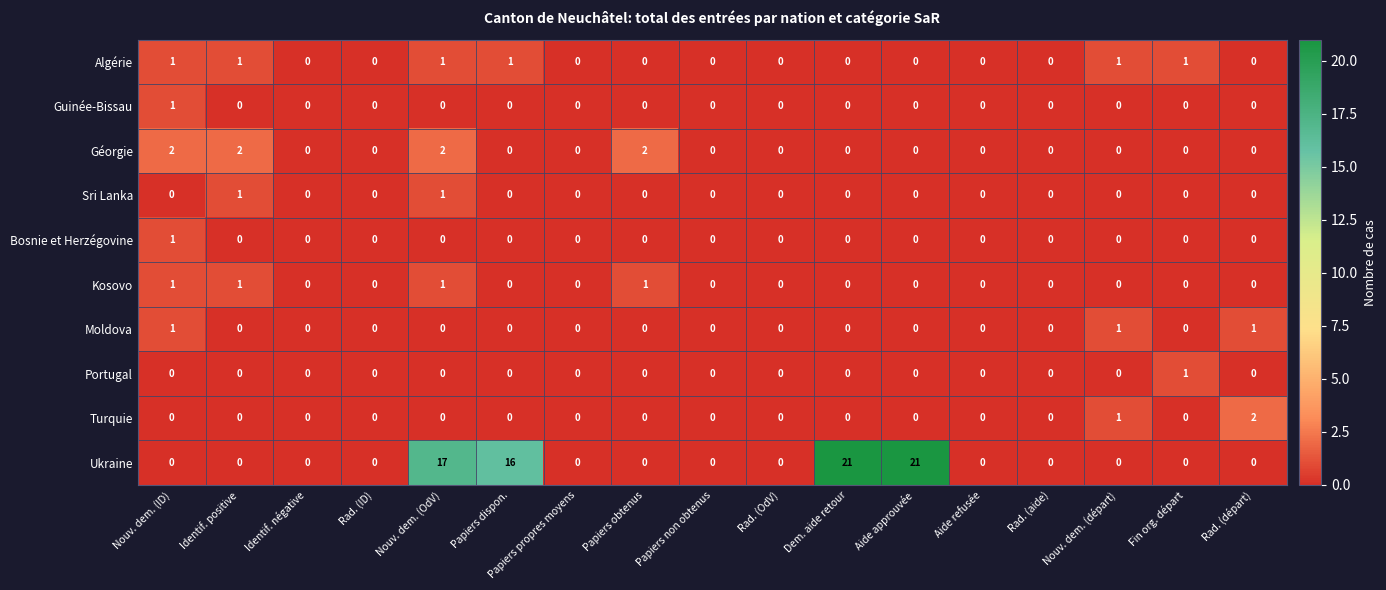

What is the difference between the maximum and minimum values in the Ukraine series?

21